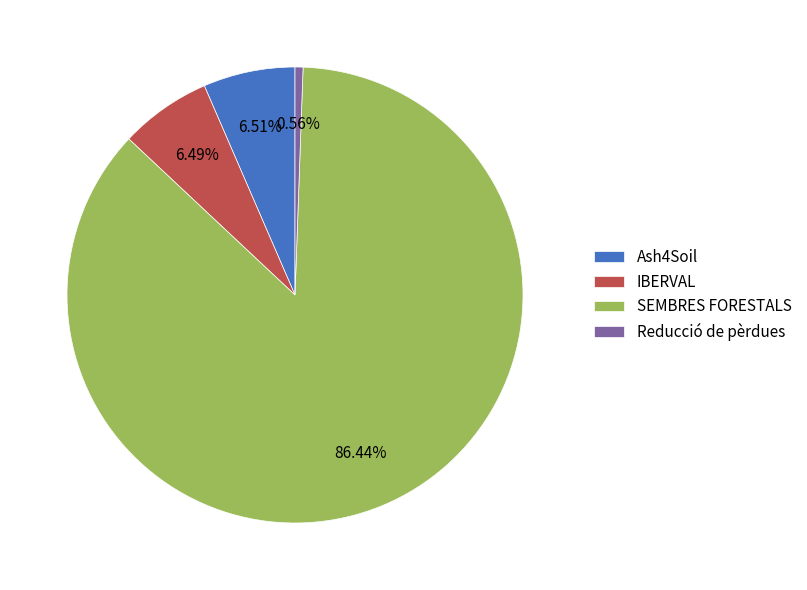

Which slice represents more than half of the pie?

SEMBRES FORESTALS